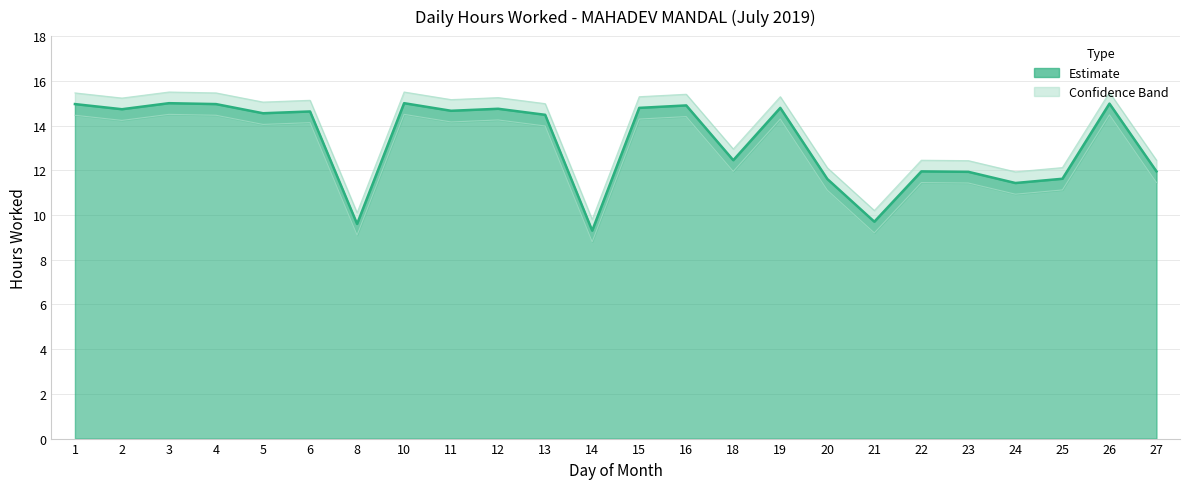

Where is the data nearest to the value 12?

22